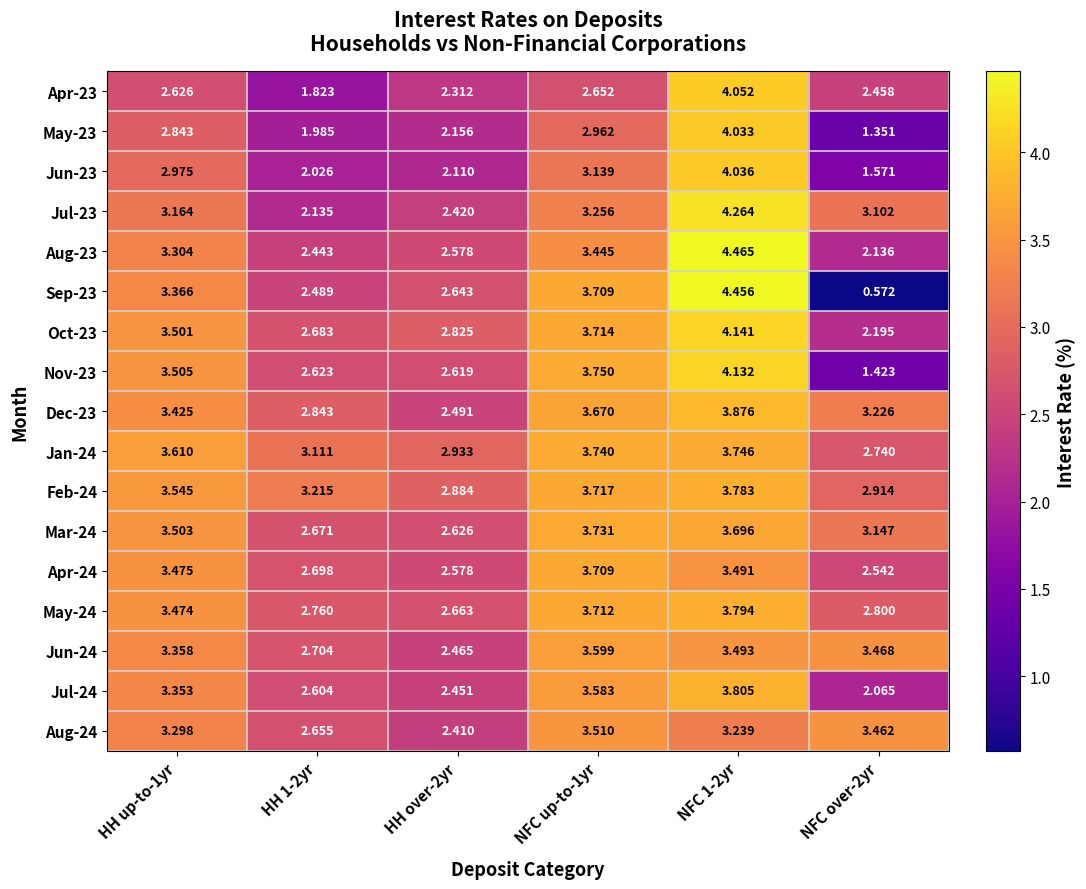

How many data points does each series have?

6